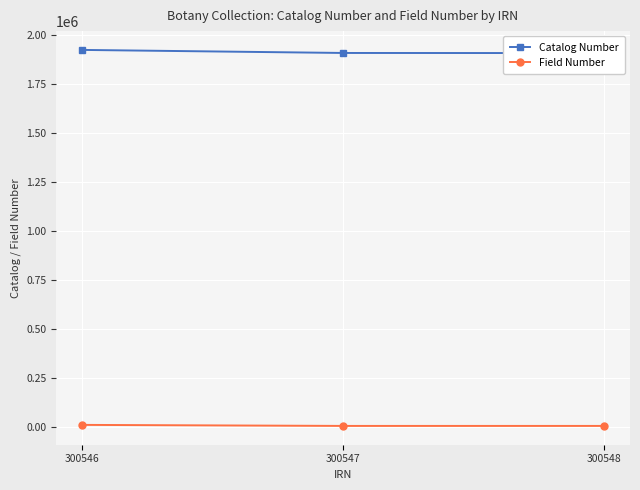

What is the average value of the Field Number series?

6437